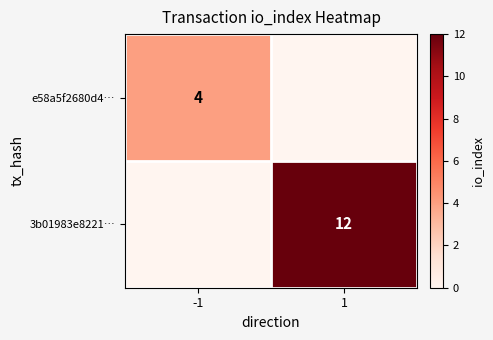

The value of e58a5f2680d4… at -1 is 4. True or false?

True